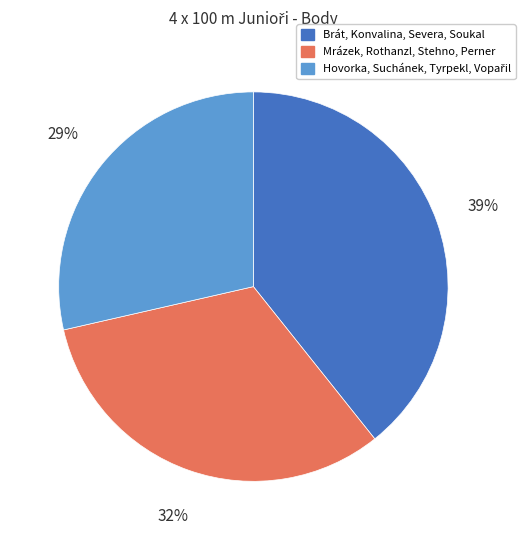

What percentage is the Brát, Konvalina, Severa, Soukal slice, to the nearest percent?

39%